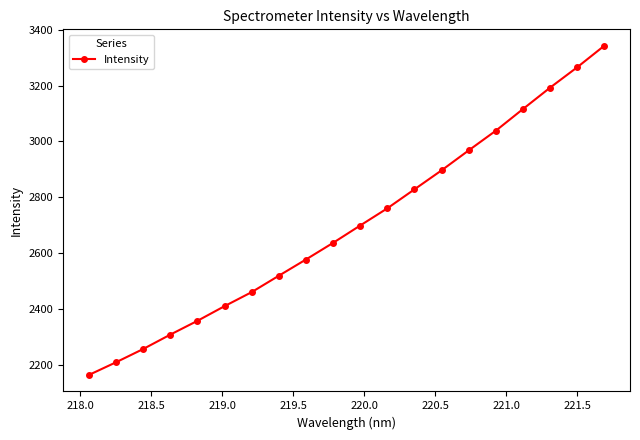

True or false: there are more than 0 points higher than both neighbors.

False